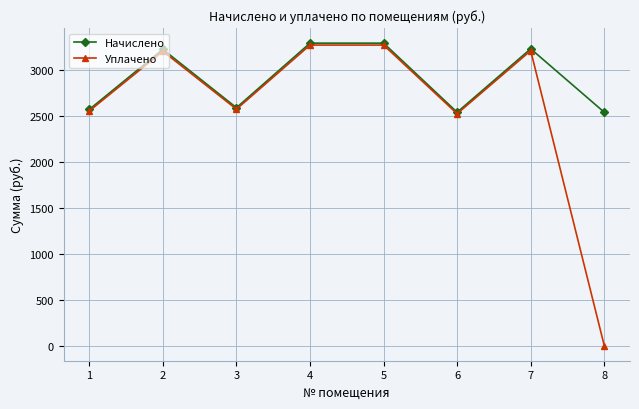

Where is the first local minimum for Начислено?

3